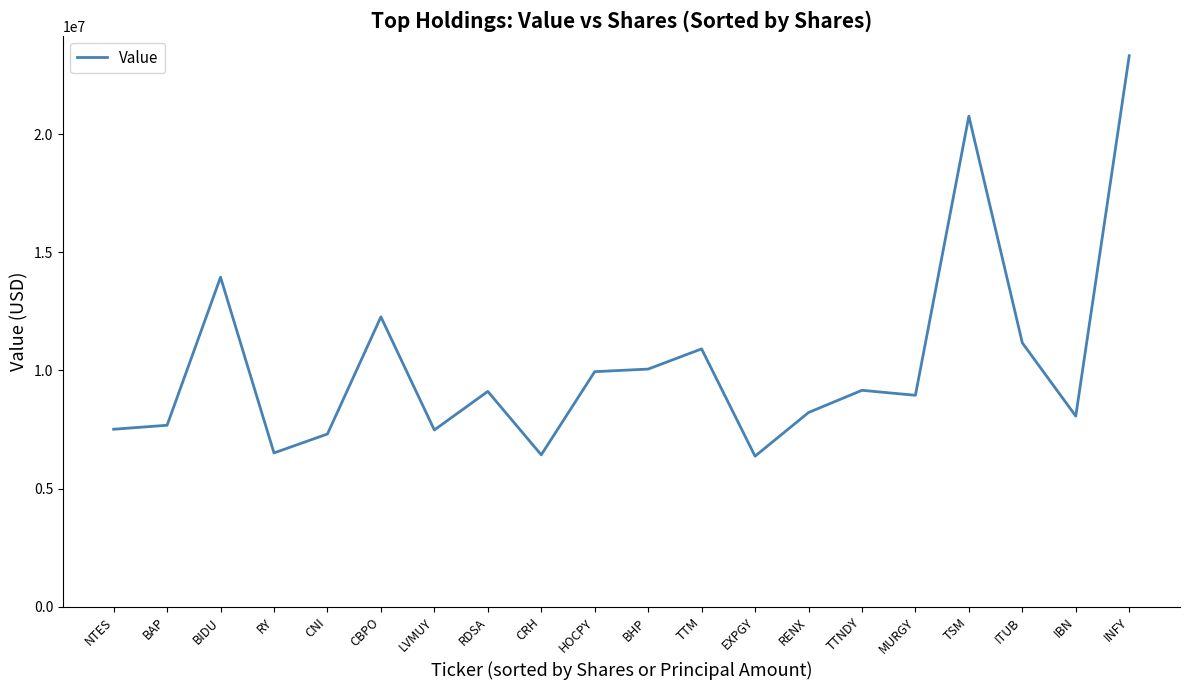

Between TTNDY and INFY, which is larger?

INFY